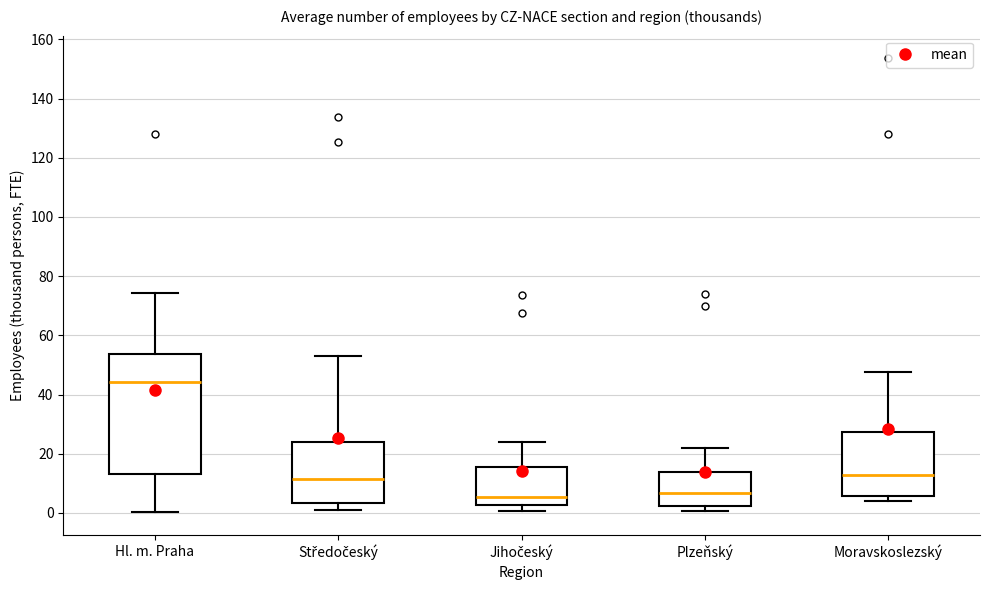

Which box is the tallest, from its lower edge to its upper edge?

Hl. m. Praha